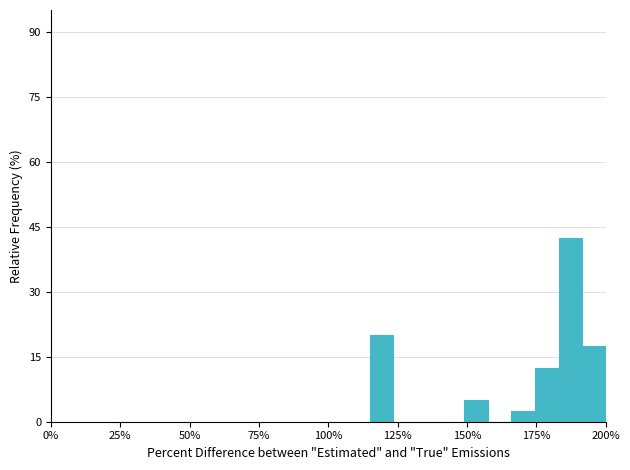

Read against the x-axis, roughly where is the centre of the tallest bar?

185